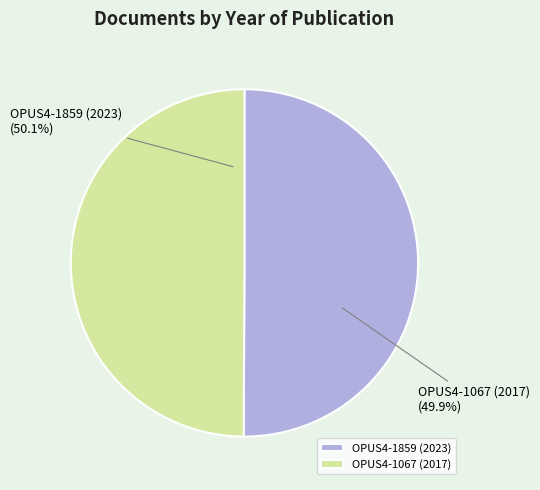

Which category has the biggest portion of the pie?

OPUS4-1859 (2023)